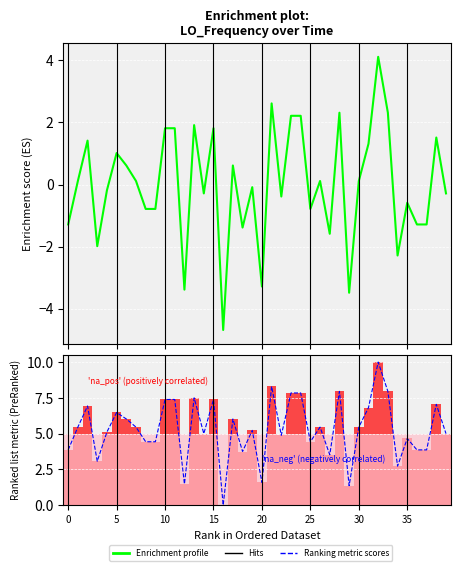

Rank the series by their maximum value, from highest to lowest.

Ranking metric scores, na_pos (positively correlated), na_neg (negatively correlated), Enrichment profile